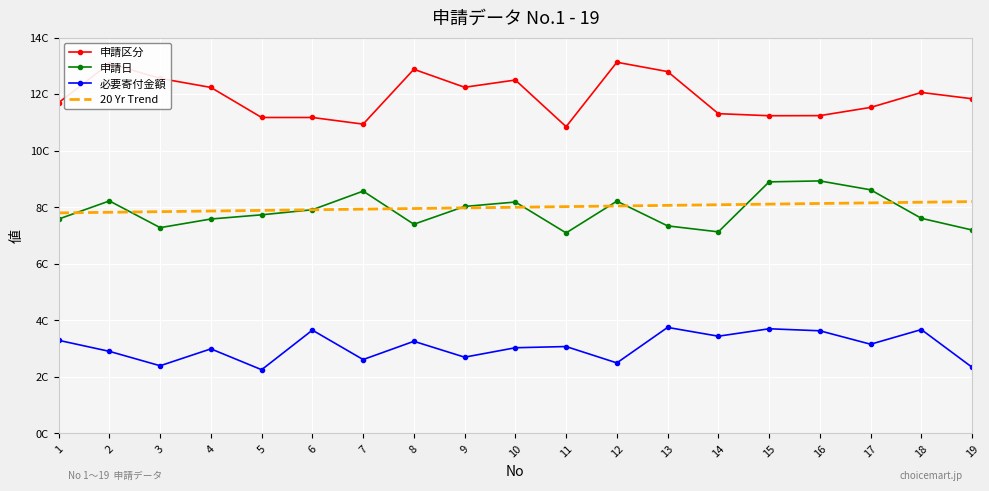

Reading left to right, list all the values displayed in this chart.

申請区分: 11.7	13.1	12.6	12.2	11.2	11.2	10.9	12.9	12.2	12.5	10.8	13.1	12.8	11.3	11.2	11.2	11.5	12.1	11.8
申請日: 7.6	8.2	7.3	7.6	7.7	7.9	8.6	7.4	8.0	8.2	7.1	8.2	7.3	7.1	8.9	8.9	8.6	7.6	7.2
必要寄付金額: 3.3	2.9	2.4	3.0	2.3	3.7	2.6	3.3	2.7	3.0	3.1	2.5	3.8	3.4	3.7	3.6	3.2	3.7	2.3
20 Yr Trend: 7.8	7.8	7.8	7.9	7.9	7.9	7.9	8.0	8.0	8.0	8.0	8.0	8.1	8.1	8.1	8.1	8.2	8.2	8.2